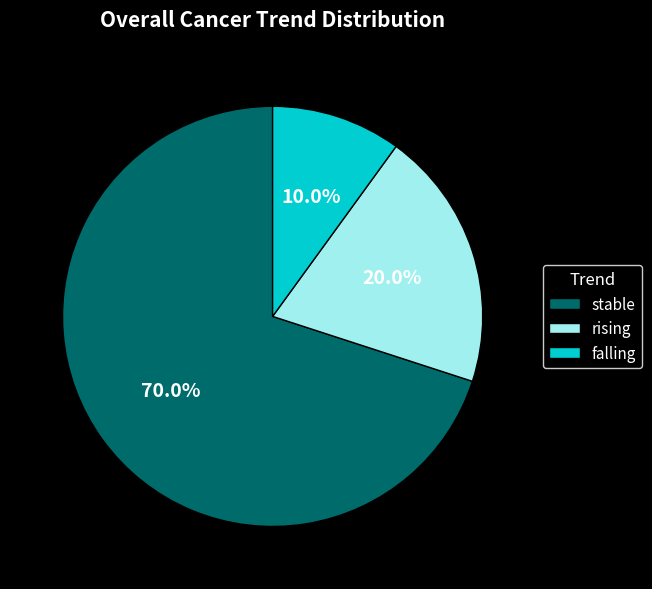

Rank the categories by value from lowest to highest.

falling, rising, stable